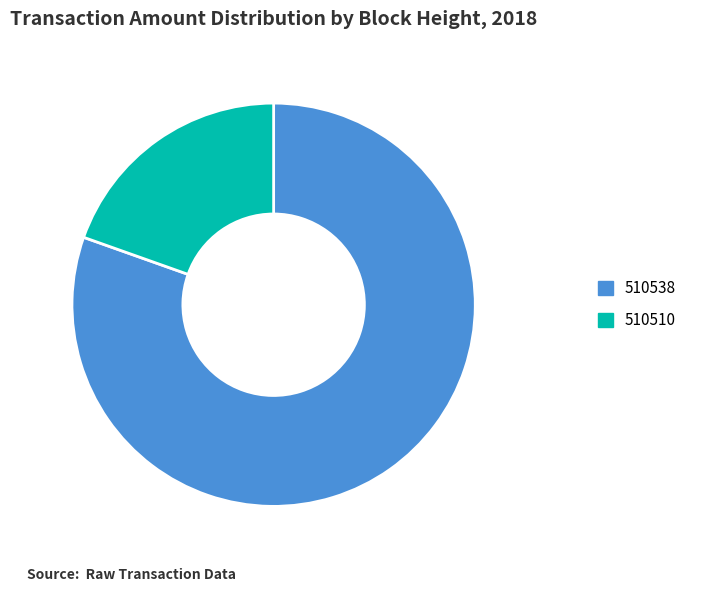

Which category has the biggest portion of the pie?

510538